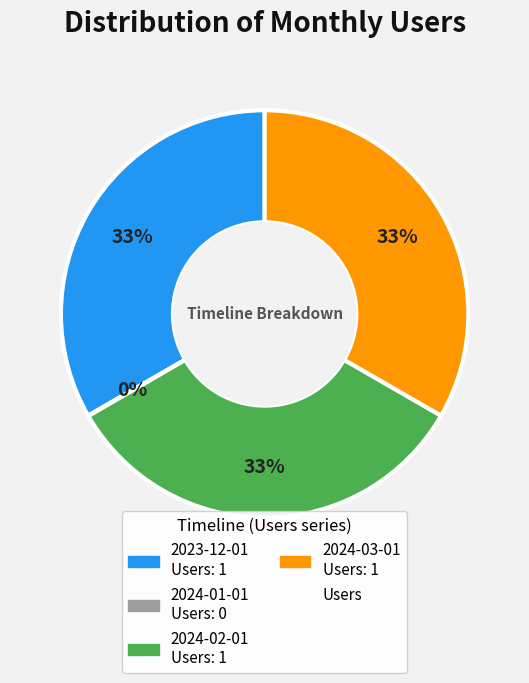

Does any single category account for the majority?

No